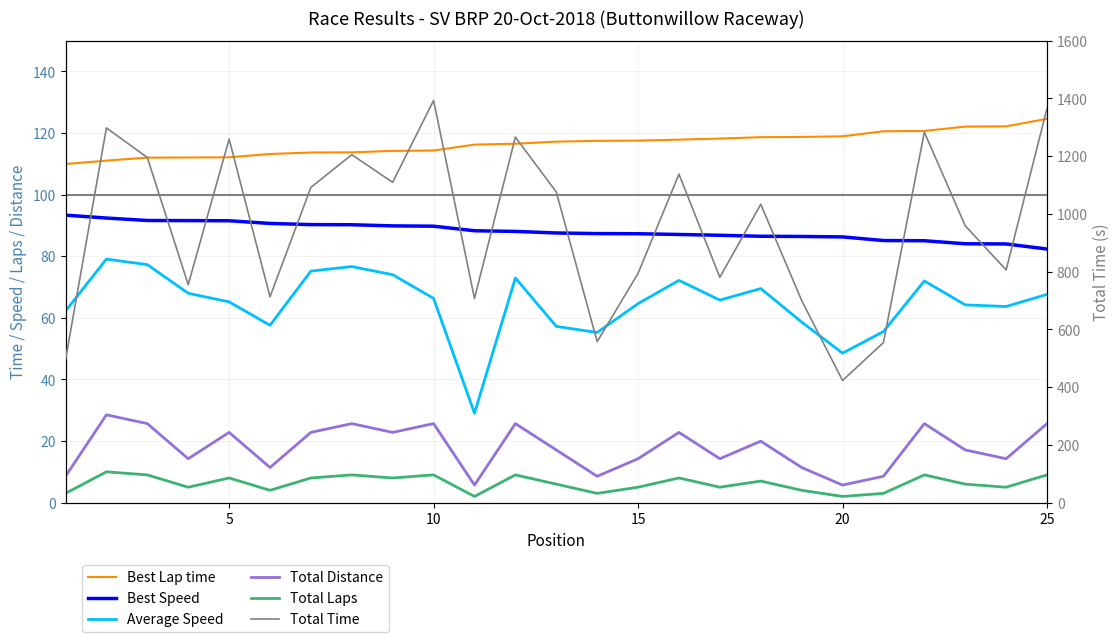

What is the sum of all Total Laps values?

156.0